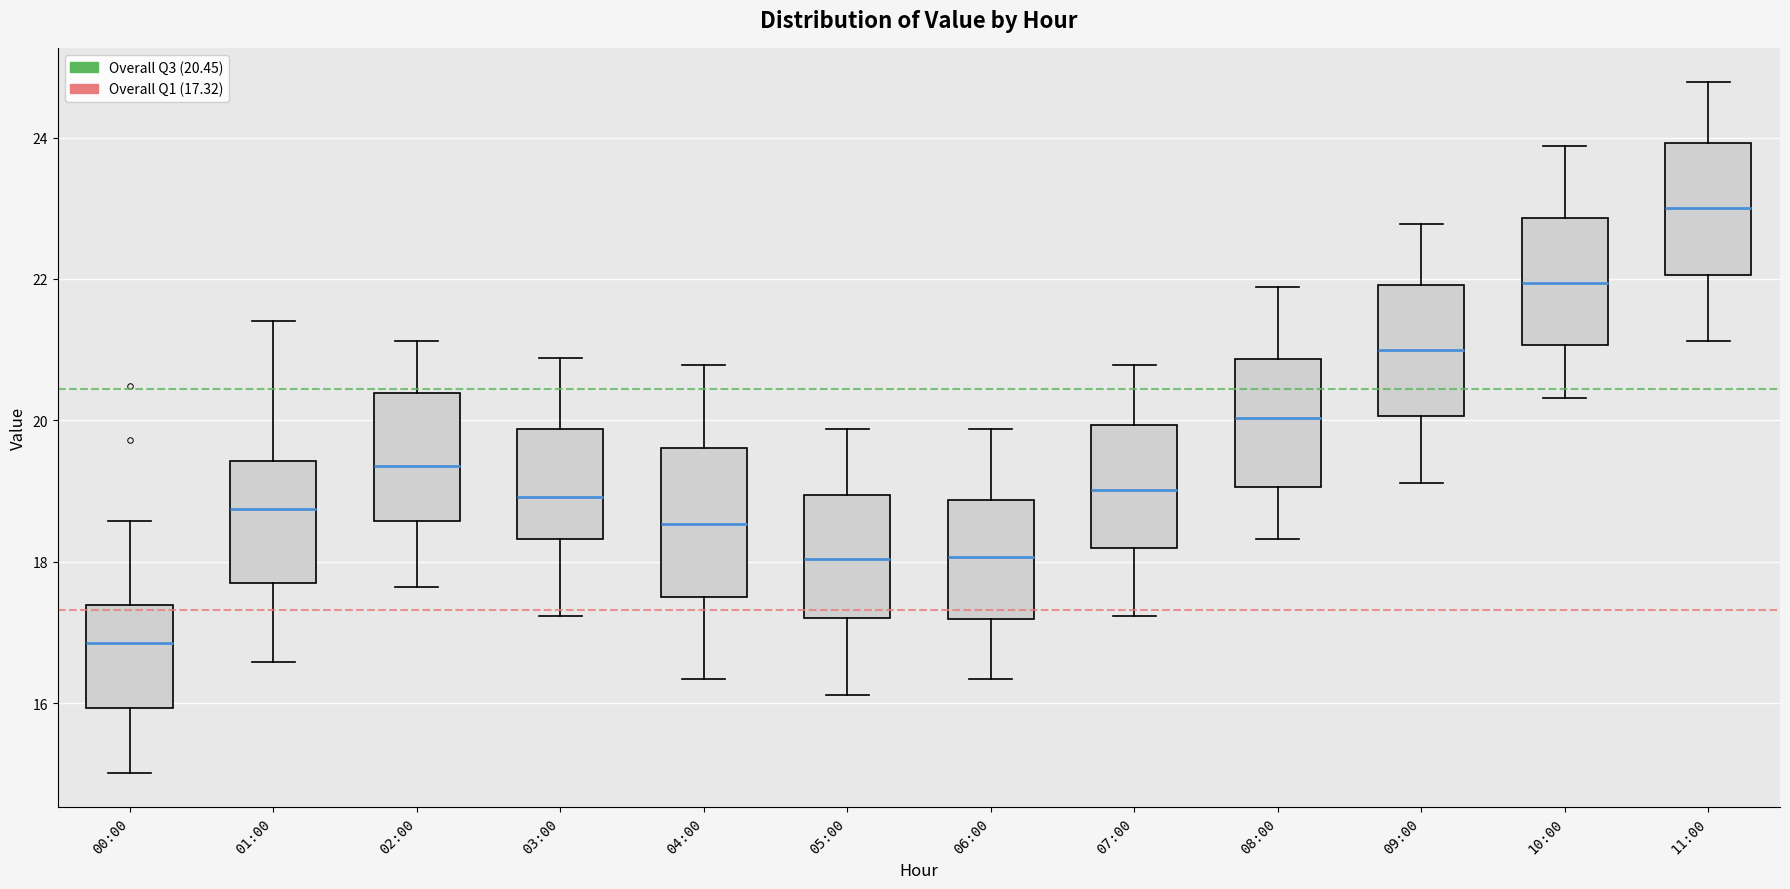

Where does the median line of the box for 11:00 sit on the y-axis? The values are not printed on the chart, so give them approximately, as read against the axis.

23.0